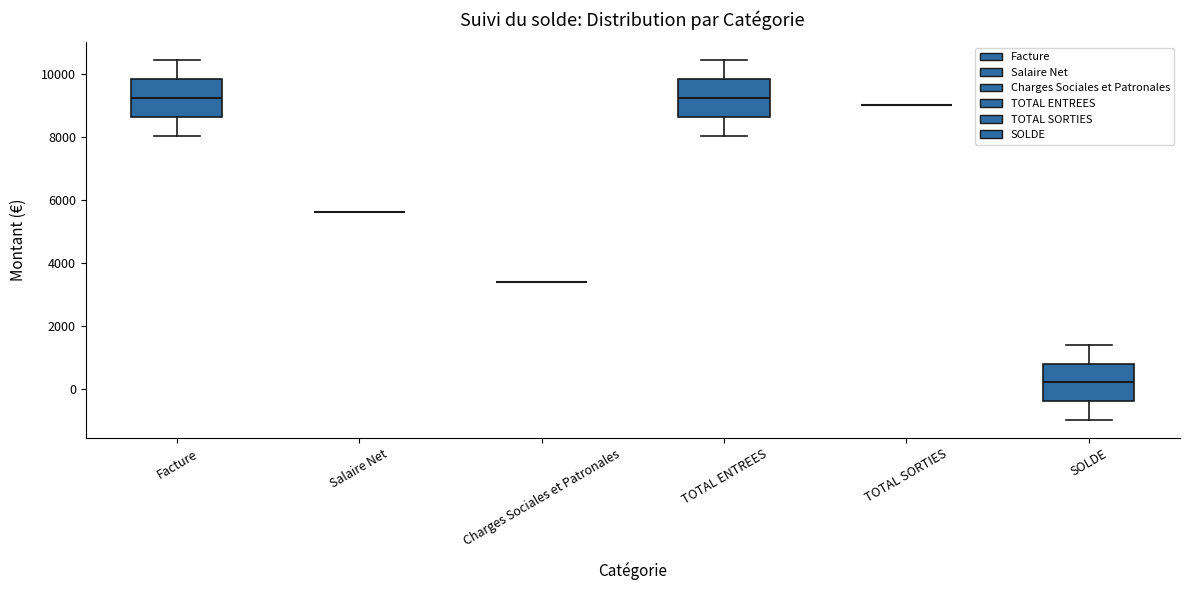

Reading left to right, transcribe this box plot: for each box, give where its median line is, the range the box spans, and where its two whiskers end, as read against the y-axis. The values are not printed on the chart, so give them approximately, as read against the axis.

Facture: median 9200, box 8600 to 9800, whiskers 8000 to 10400
Salaire Net: box collapsed to a line at 5600, whiskers 5600 to 5600
Charges Sociales et Patronales: box collapsed to a line at 3400, whiskers 3400 to 3400
TOTAL ENTREES: median 9200, box 8600 to 9800, whiskers 8000 to 10400
TOTAL SORTIES: box collapsed to a line at 9000, whiskers 9000 to 9000
SOLDE: median 200, box -400 to 800, whiskers -1000 to 1400